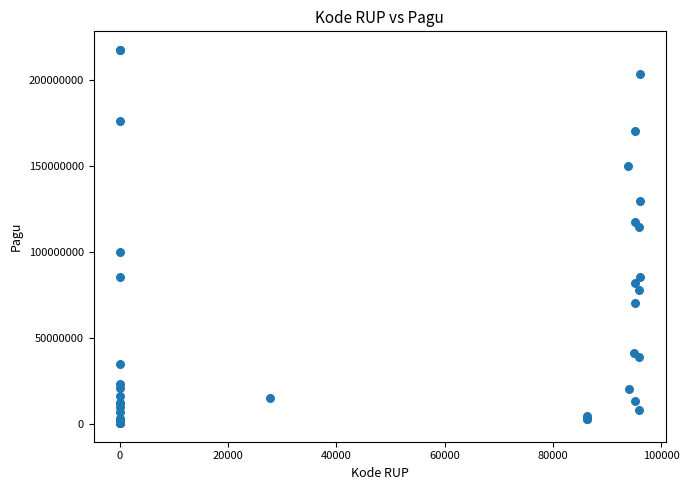

What Y value in the scatter plot is closest to 108830000?

114296000